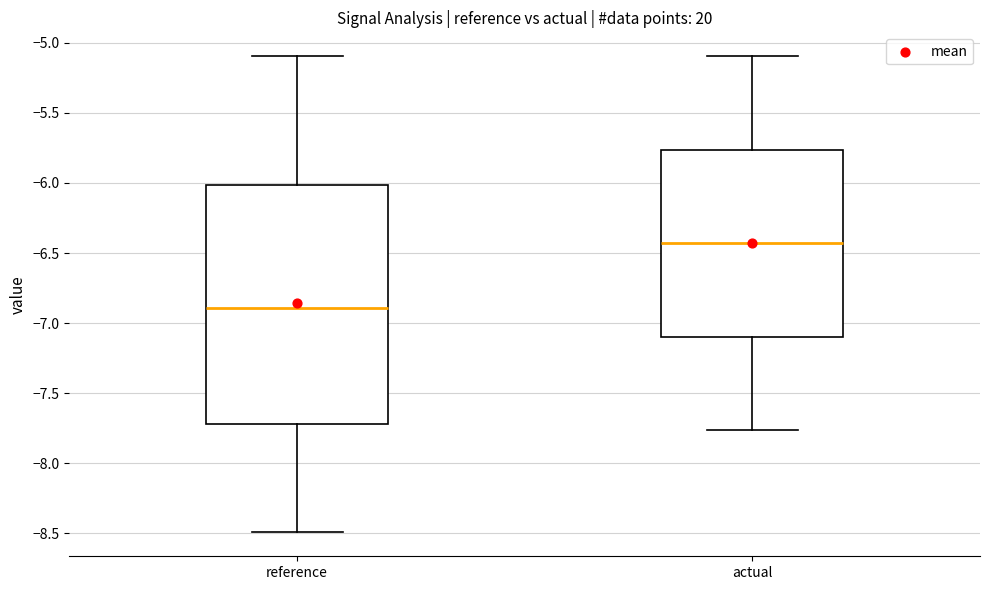

Reading left to right, read every box against the y-axis: the position of its median line, the range the box covers, and the ends of its whiskers. The values are not printed on the chart, so give them approximately, as read against the axis.

reference: median -6.90, box -7.70 to -6.00, whiskers -8.50 to -5.10
actual: median -6.45, box -7.10 to -5.75, whiskers -7.75 to -5.10